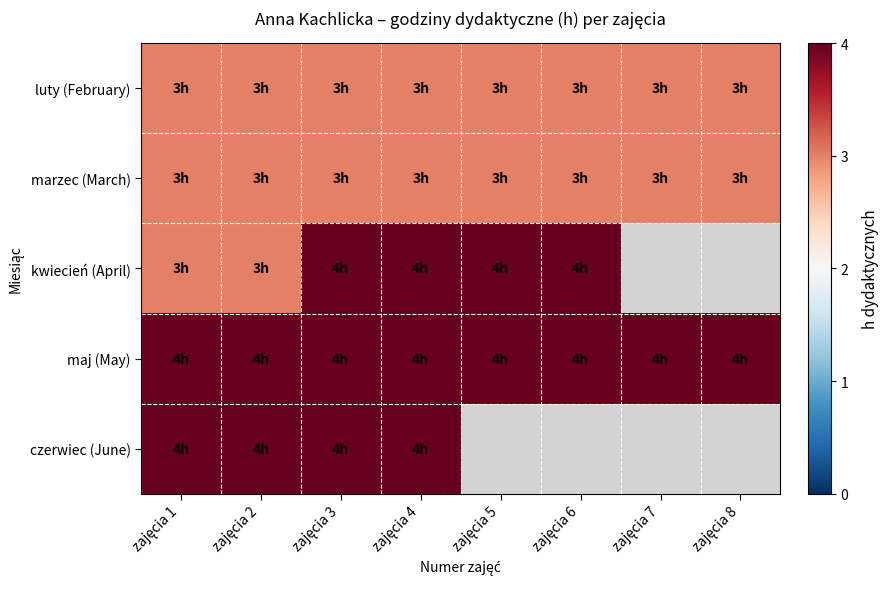

What is the difference between the kwiecień (April) values at zajęcia 6 and zajęcia 2?

1.0